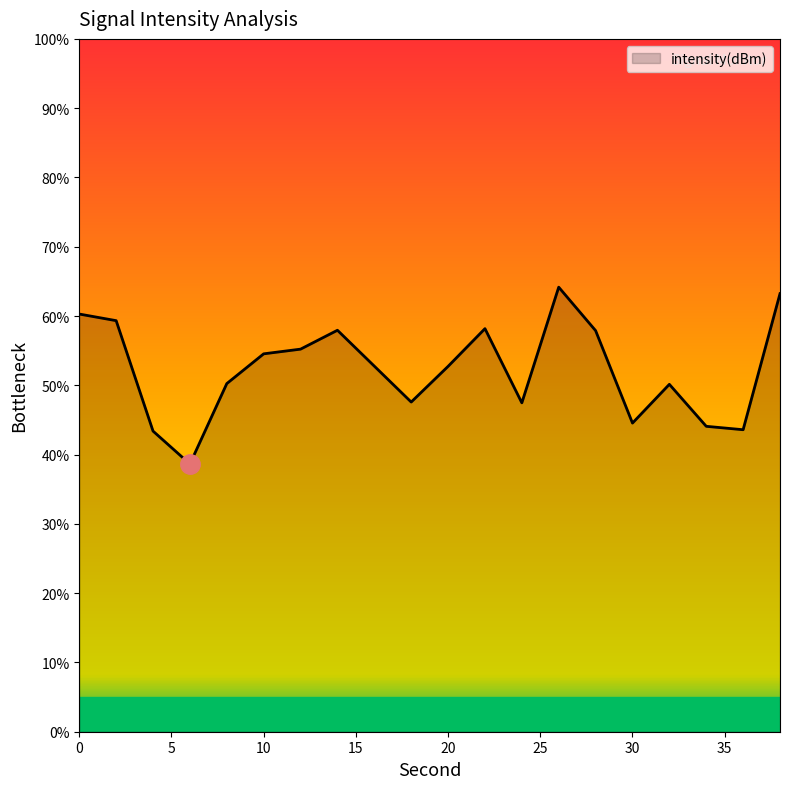

What is the smallest value displayed?

38.6